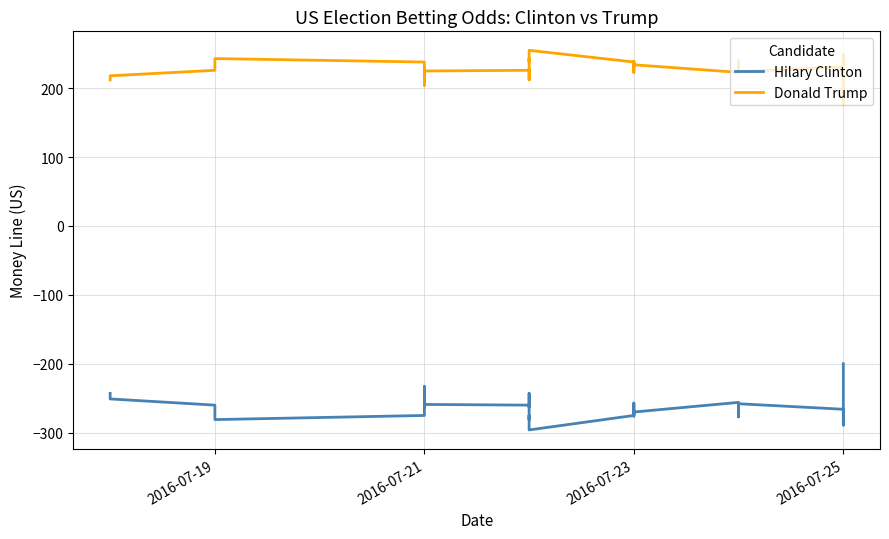

Reading left to right, transcribe all the data shown in this chart.

Hilary Clinton: -243	-251	-260	-281	-275	-271	-253	-237	-233	-252	-264	-259	-260	-243	-263	-260	-281	-275	-285	-296	-275	-257	-266	-276	-270	-256	-277	-258	-266	-289	-269	-251	-247	-236	-232	-217	-213	-208	-205	-200
Donald Trump: 212	218	226	243	238	235	220	207	204	219	229	225	226	212	228	226	243	238	246	255	238	223	231	239	234	223	240	224	231	249	233	218	215	206	203	190	187	183	180	176